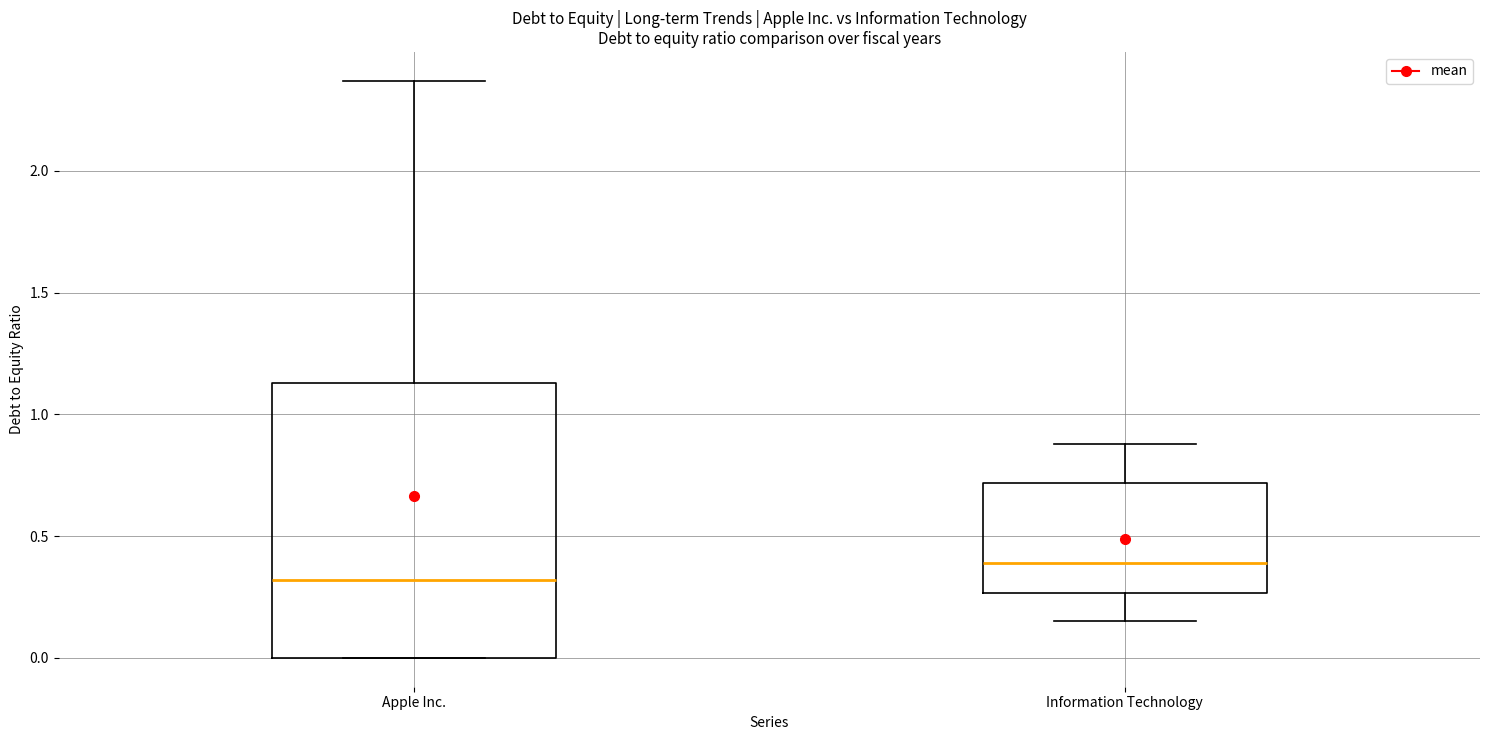

Comparing the boxes themselves (not the whiskers), which one is the tallest?

Apple Inc.